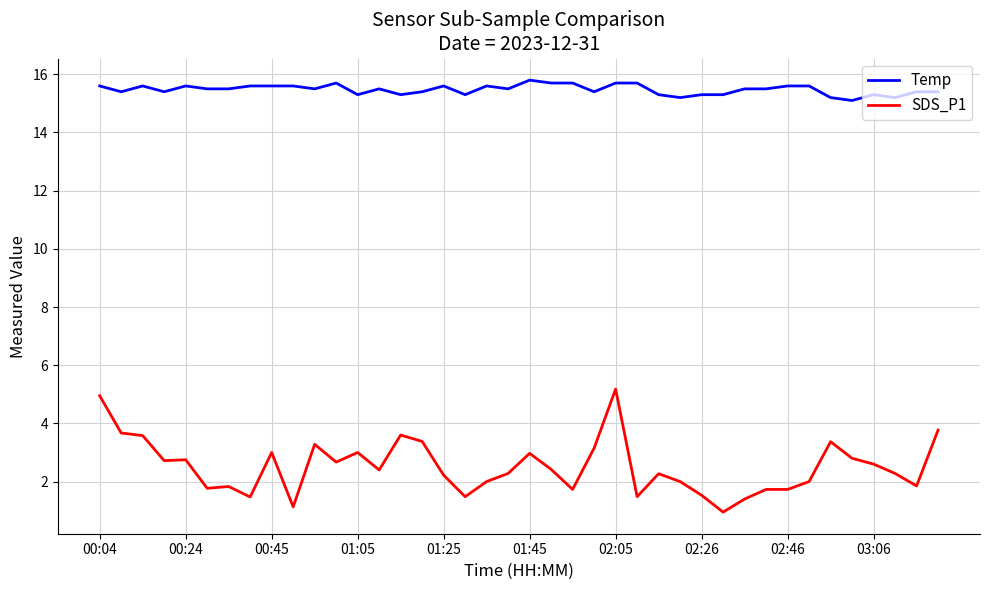

What is the sum of all SDS_P1 values?

100.4